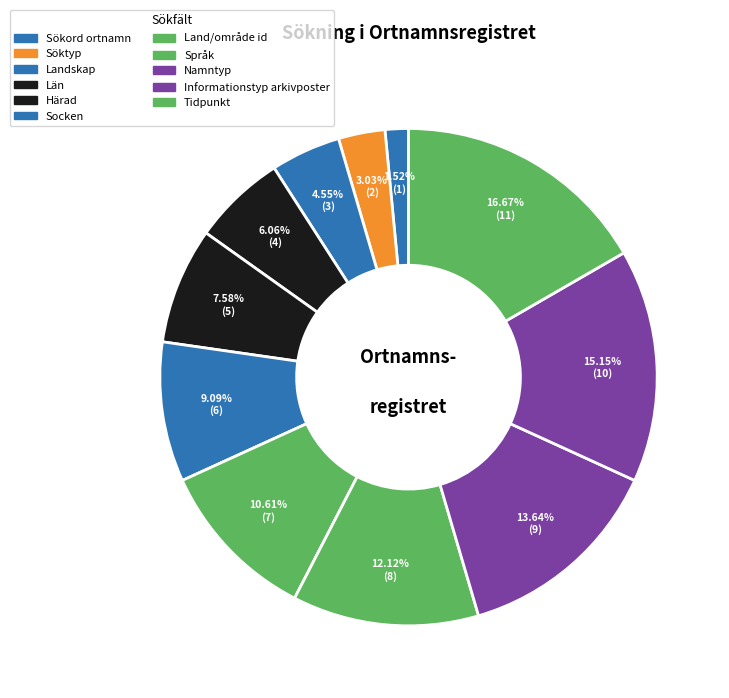

True or false: Namntyp accounts for 1% of the total.

False